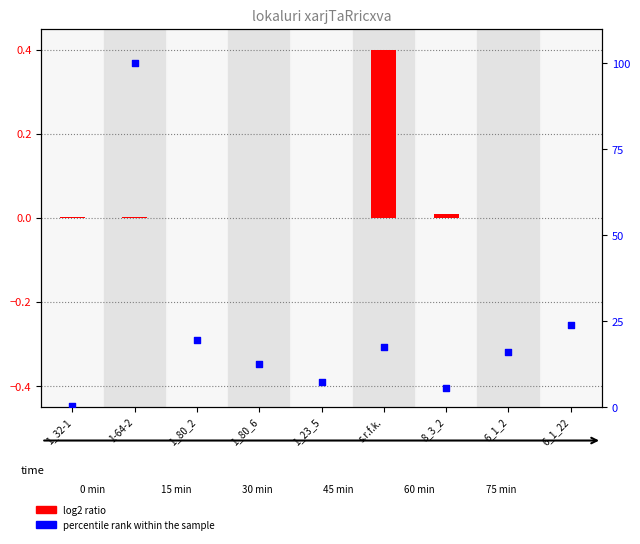

What are all the series names shown in the legend?

log2 ratio, percentile rank within the sample